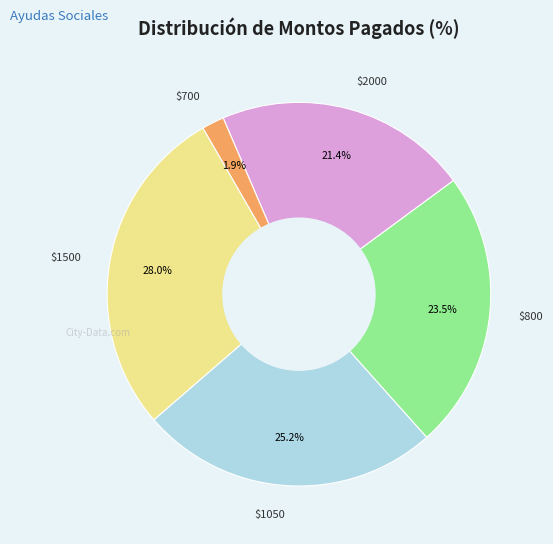

Does any single category account for the majority?

No